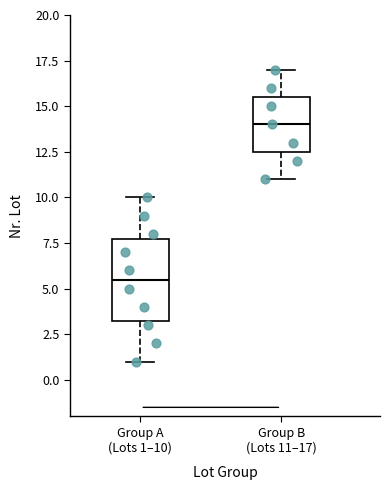

Reading left to right, transcribe this box plot: for each box, give where its median line is, the range the box spans, and where its two whiskers end, as read against the y-axis. The values are not printed on the chart, so give them approximately, as read against the axis.

Group A (Lots 1–10): median 5.5, box 3.5 to 8.0, whiskers 1.0 to 10.0
Group B (Lots 11–17): median 14.0, box 12.5 to 15.5, whiskers 11.0 to 17.0